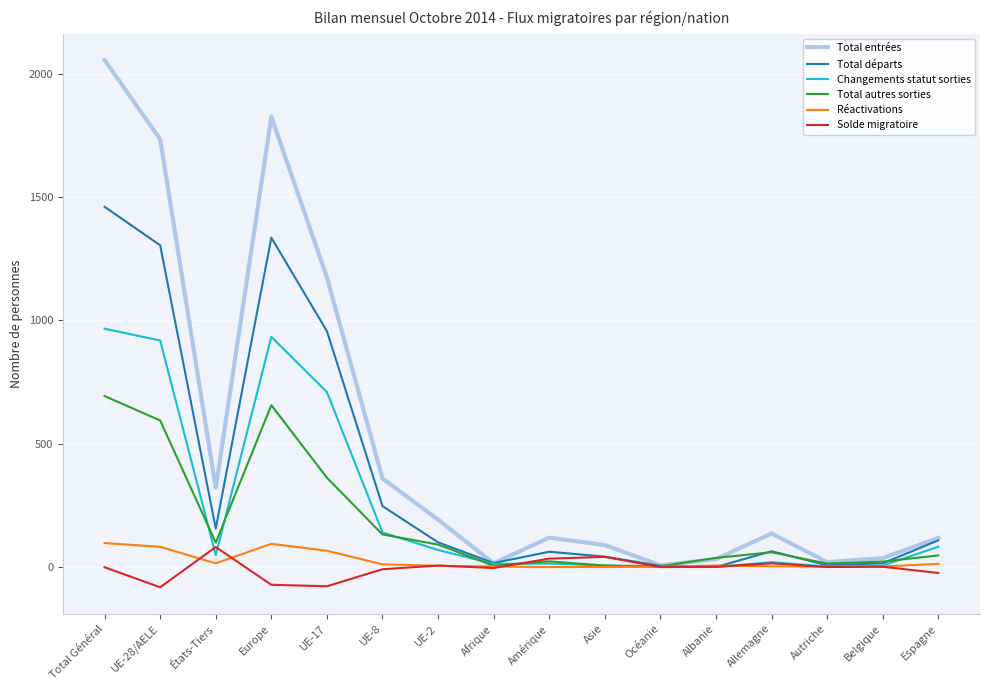

Which series has the largest total across all categories?

Total entrées